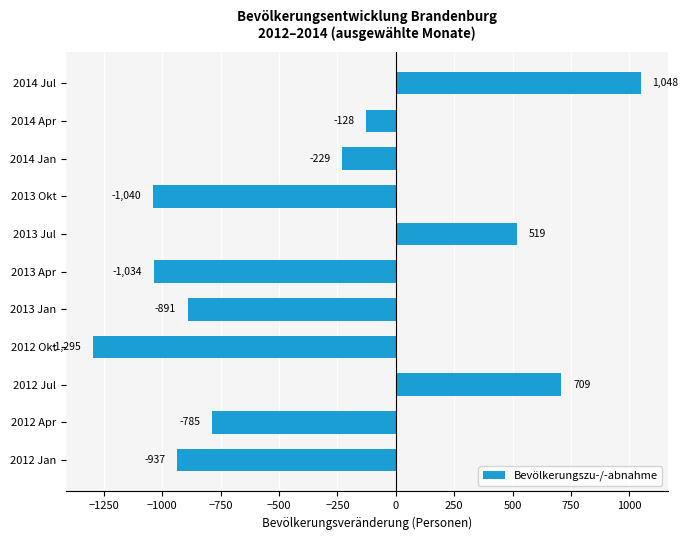

At which label is the value closest to -123?

2014 Apr